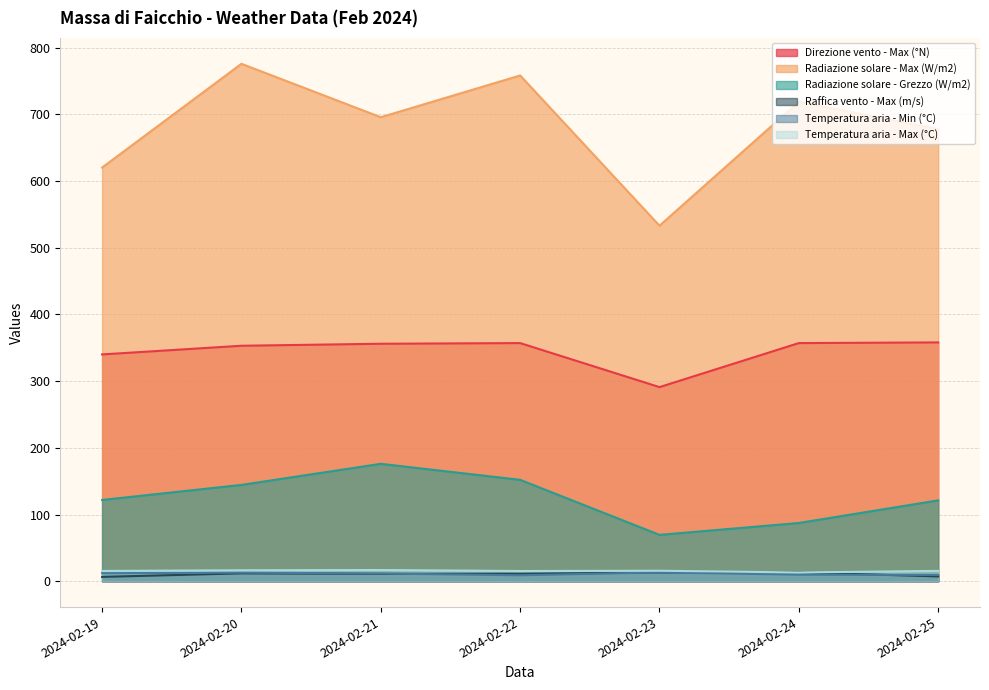

Which series has the largest range (max minus min)?

Radiazione solare - Max (W/m2)